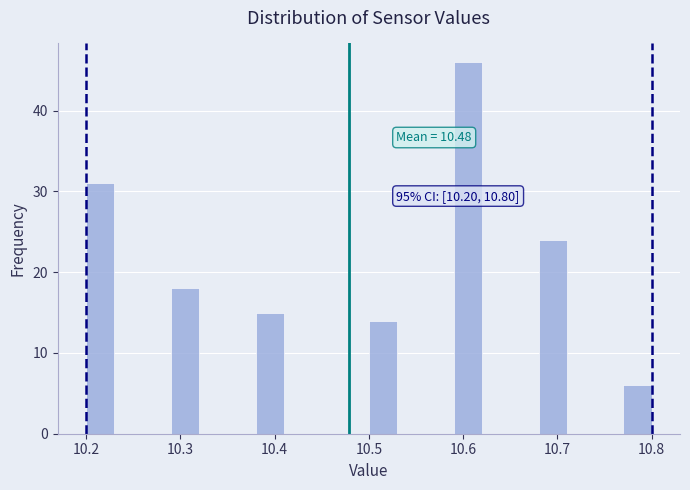

Around what value on the x-axis is the tallest bar? Give the approximate position of its centre, as read against the axis.

10.61